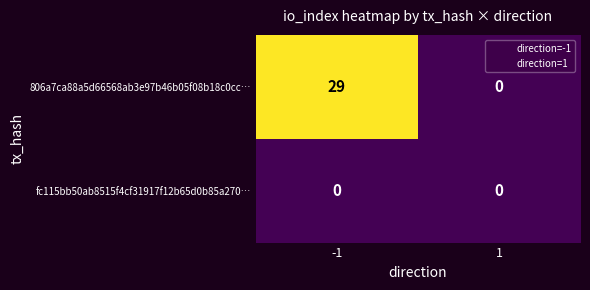

Reading left to right, list all the values displayed in this chart.

806a7ca88a5d66568ab3e97b46b05f08b18c0cc…: 29	0
fc115bb50ab8515f4cf31917f12b65d0b85a270…: 0	0